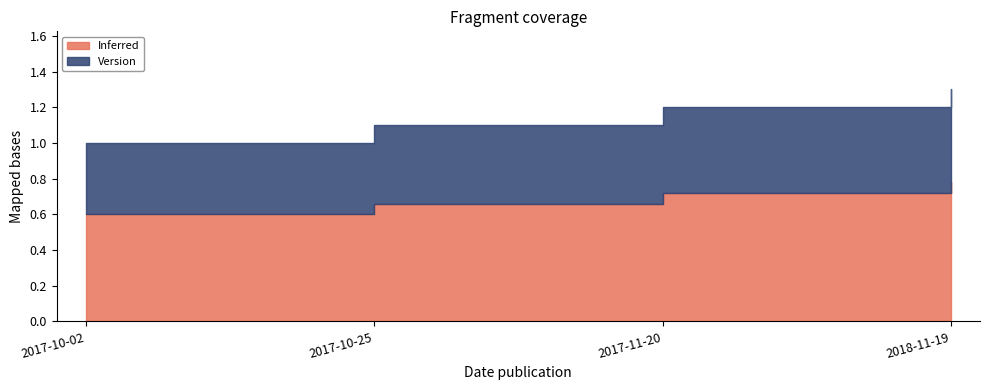

What position from the right is 2018-11-19?

1